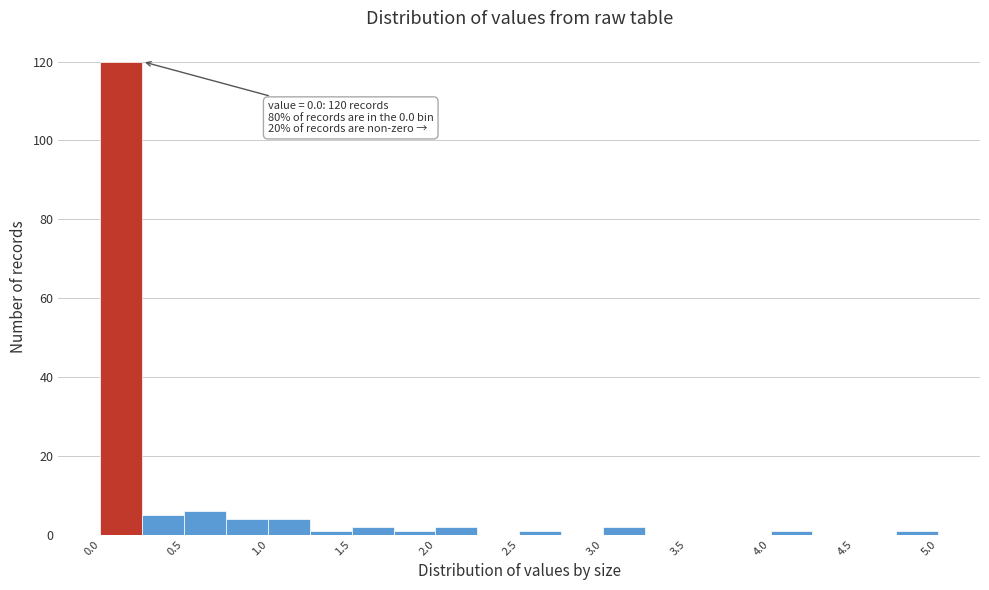

Which range on the x-axis has the tallest bar?

0.00 to 0.25